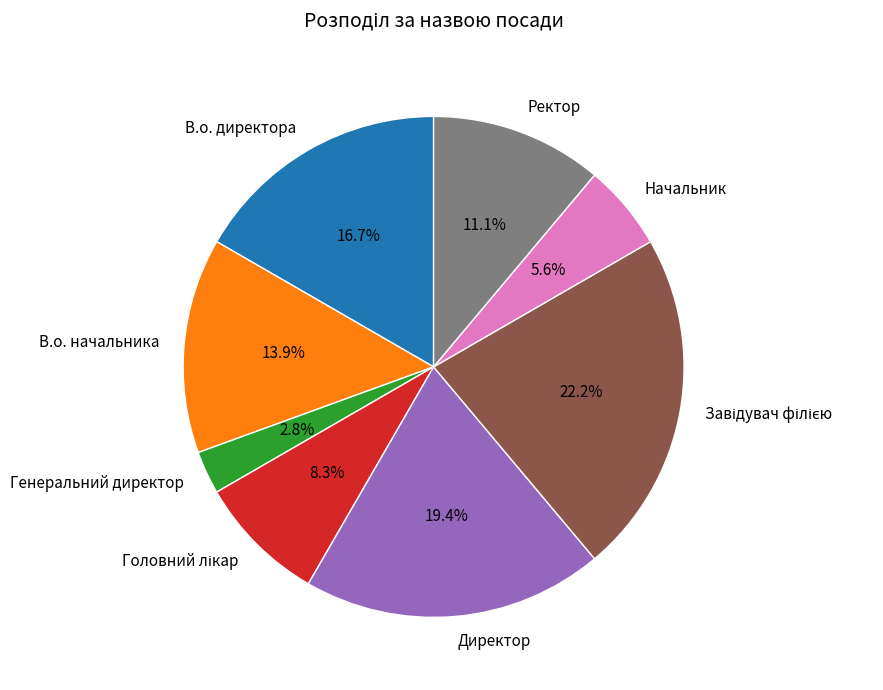

What percentage is the Генеральний директор slice, to the nearest percent?

3%